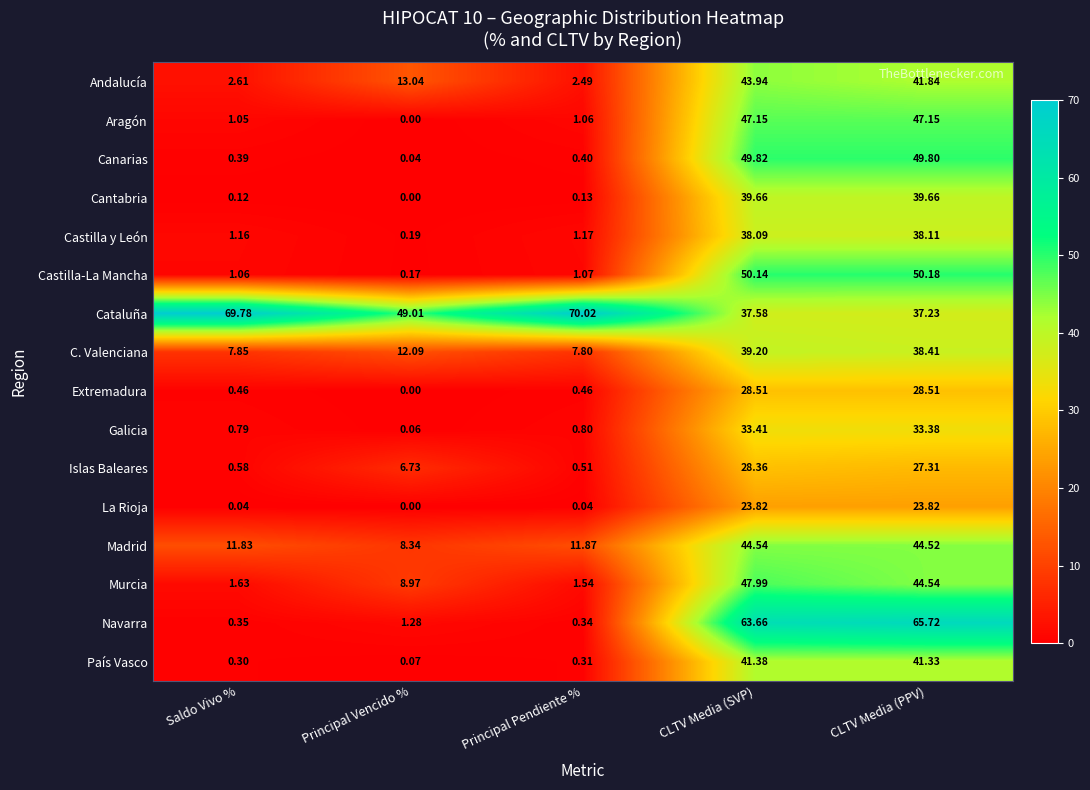

Count the number of data series in this chart.

16